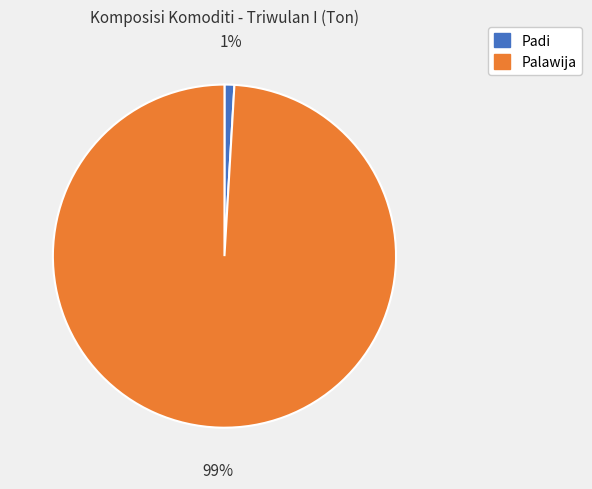

To the nearest percent, what is the difference between the Padi and Palawija slice percentages?

98%